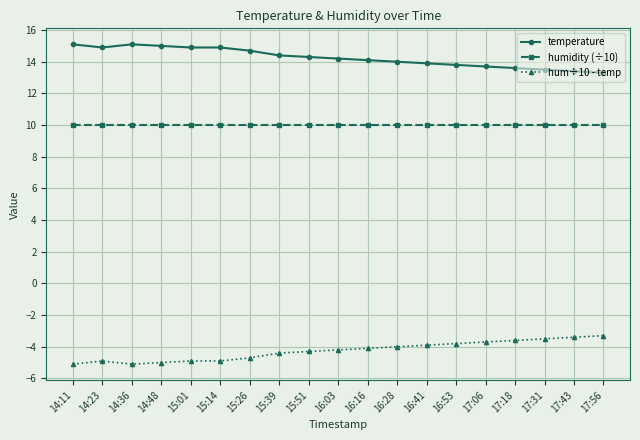

Rank the series by their average value, from highest to lowest.

temperature, humidity (÷10), hum÷10 - temp